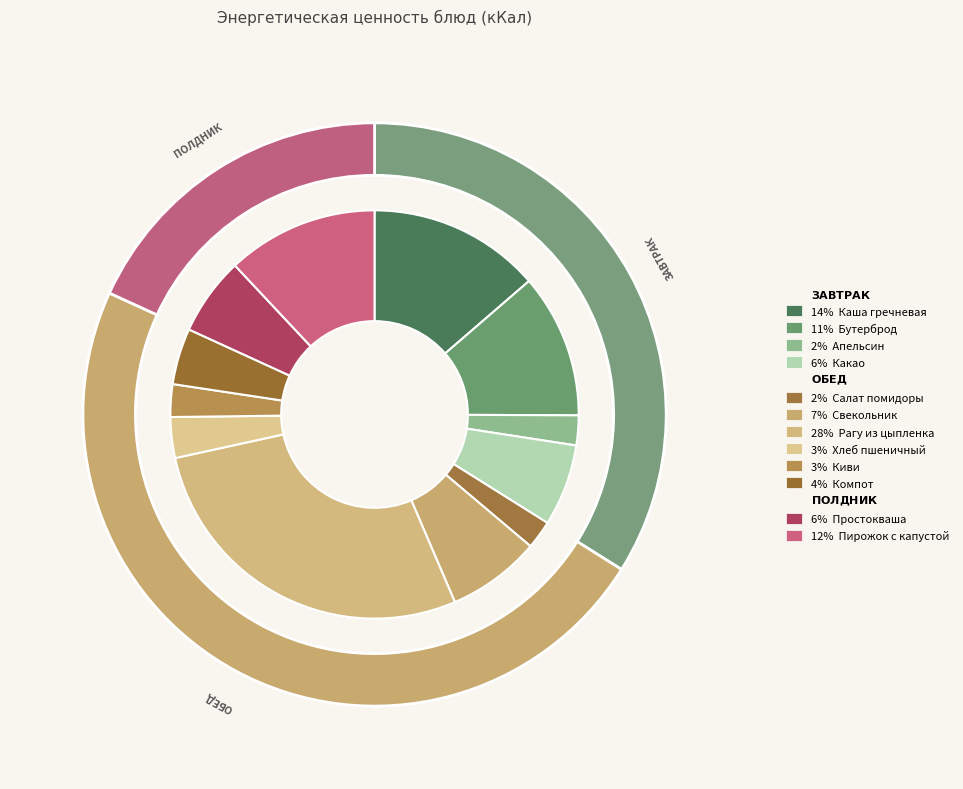

Does any single category account for the majority?

No